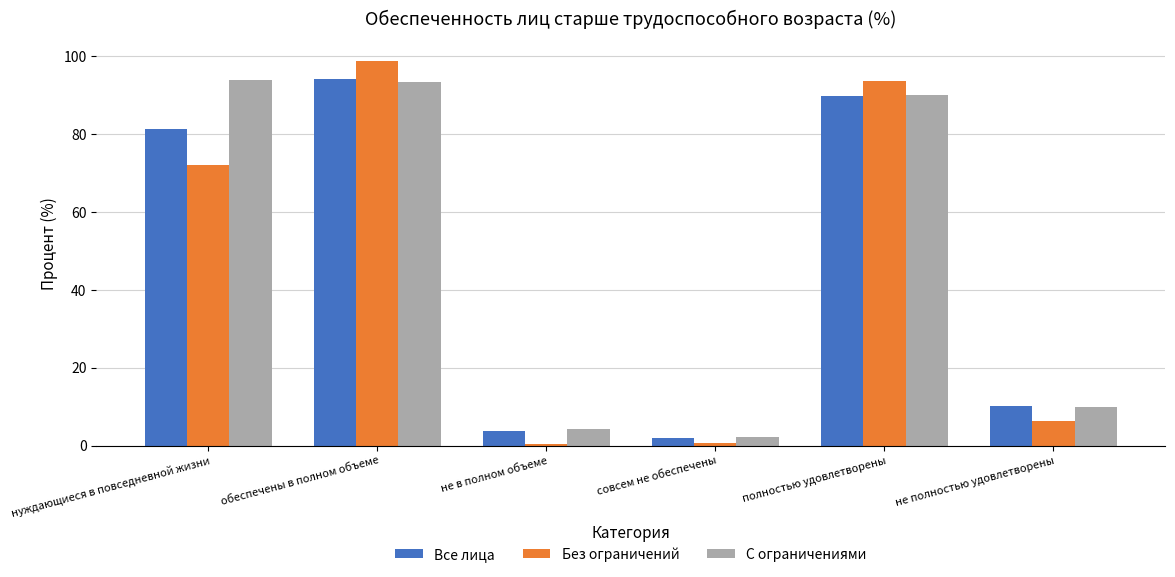

What is the minimum value shown in the chart?

0.5